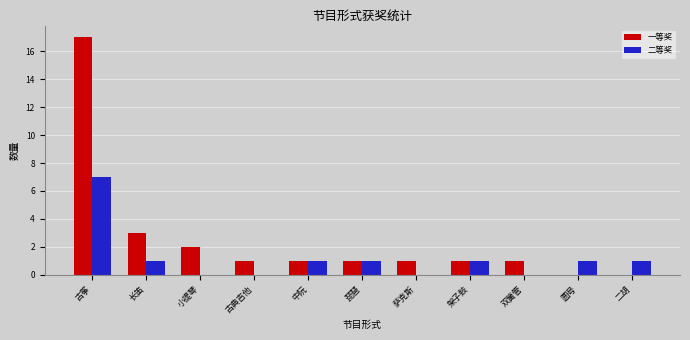

Which series has the widest spread of values?

一等奖